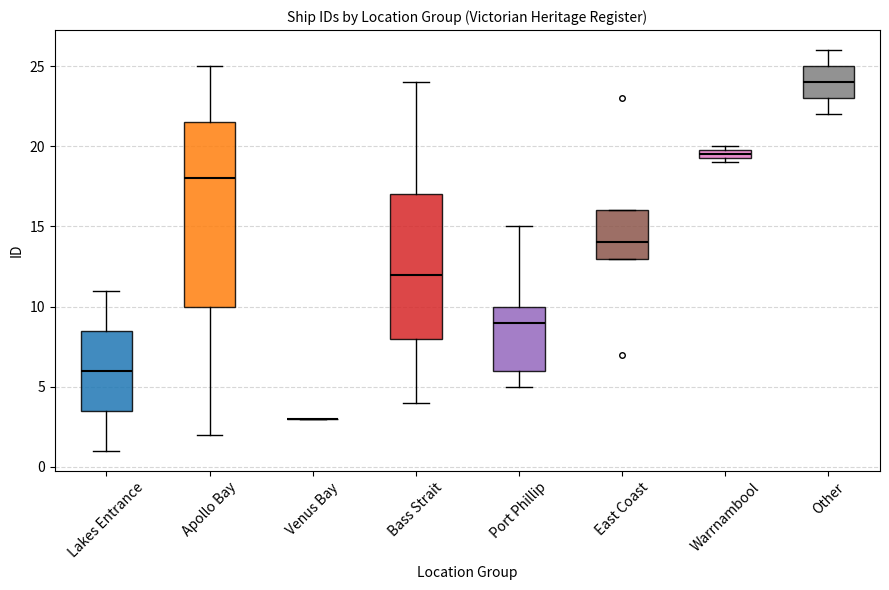

Which box is the tallest, from its lower edge to its upper edge?

Apollo Bay